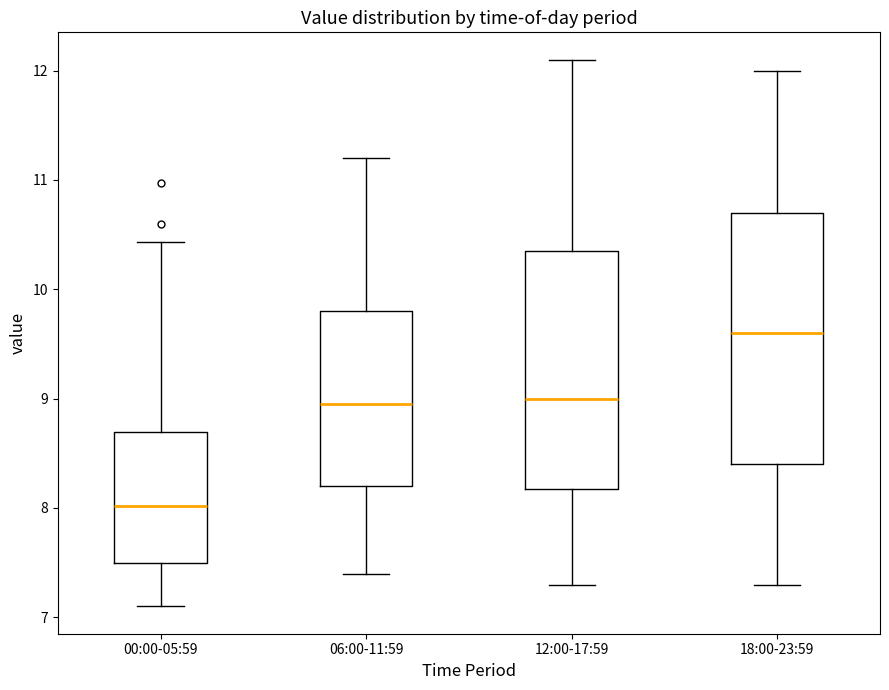

Reading left to right, read every box against the y-axis: the position of its median line, the range the box covers, and the ends of its whiskers. The values are not printed on the chart, so give them approximately, as read against the axis.

00:00-05:59: median 8.0, box 7.5 to 8.7, whiskers 7.1 to 10.4
06:00-11:59: median 9.0, box 8.2 to 9.8, whiskers 7.4 to 11.2
12:00-17:59: median 9.0, box 8.2 to 10.4, whiskers 7.3 to 12.1
18:00-23:59: median 9.6, box 8.4 to 10.7, whiskers 7.3 to 12.0